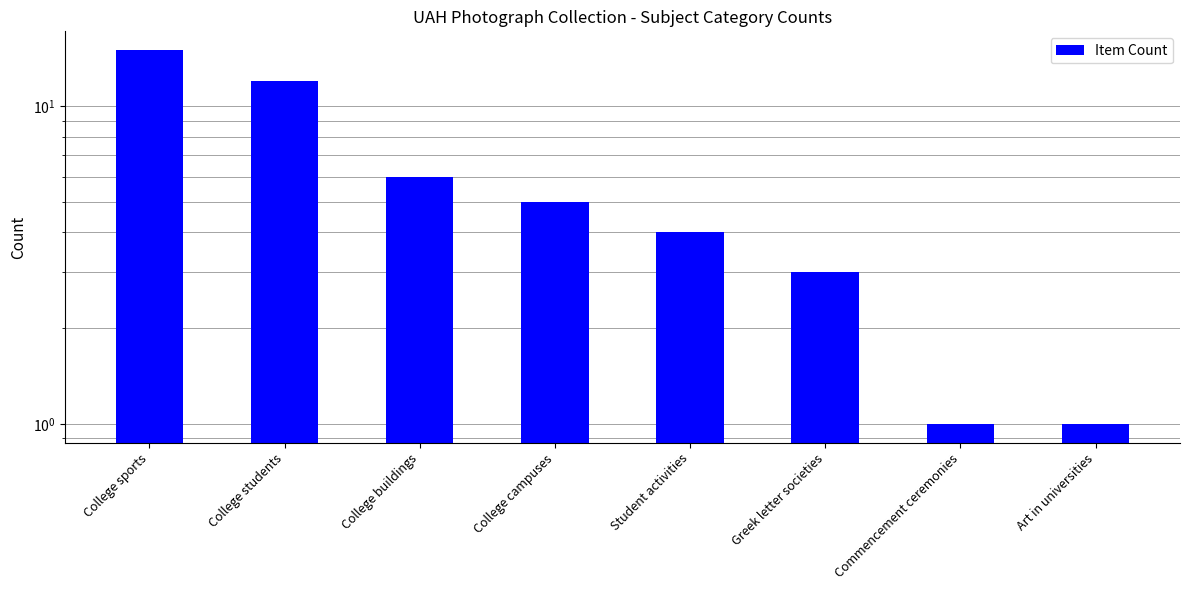

Reading right to left, list all the values displayed in this chart.

1	1	3	4	5	6	12	15